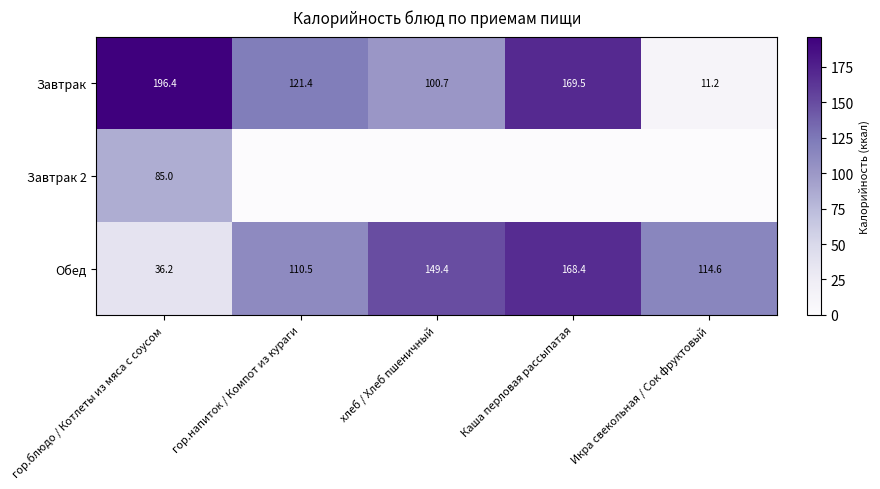

True or false: Завтрак 2 has a value of 85.0 at гор.блюдо / Котлеты из мяса с соусом.

True